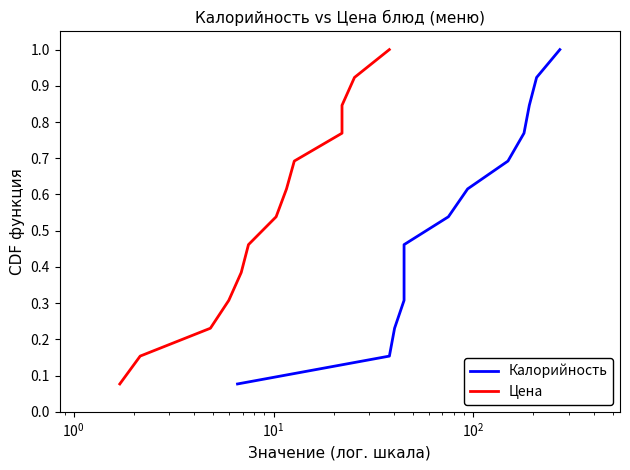

What is the difference between the maximum and minimum values in the Цена series?

0.9